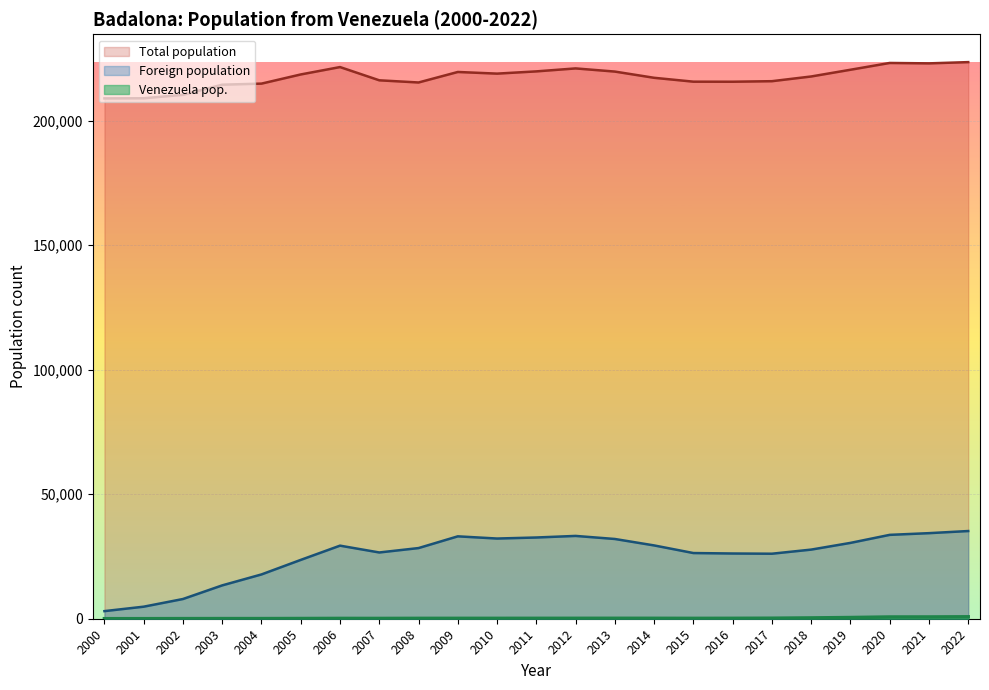

At which label does Foreign population first exceed 28373?

2006